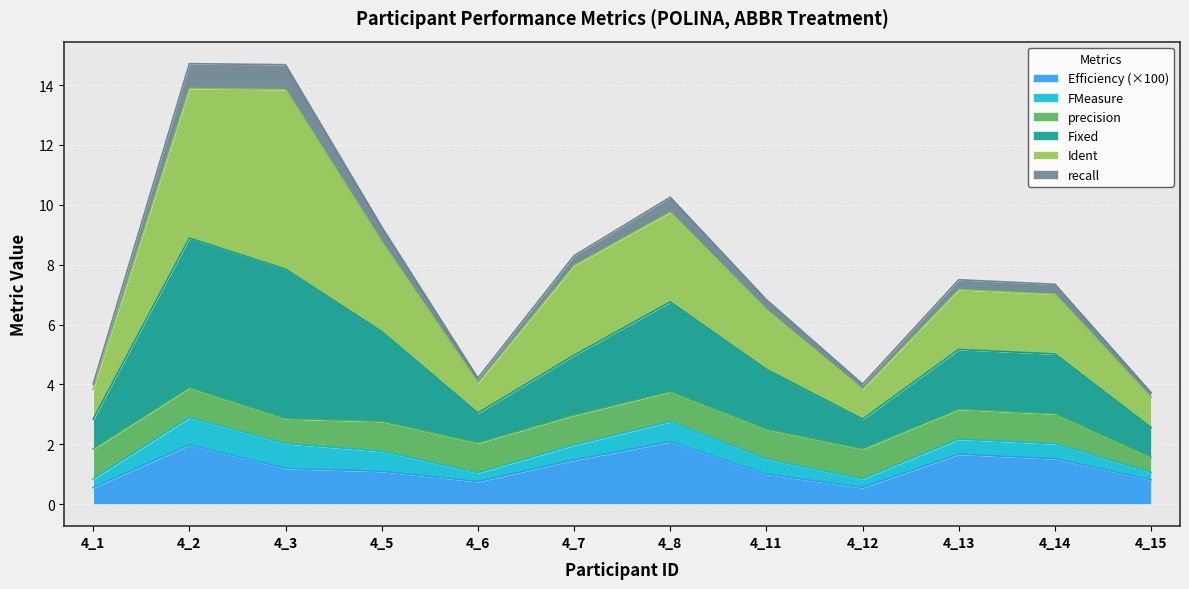

Which has a higher value, 4_14 or 4_5?

4_14